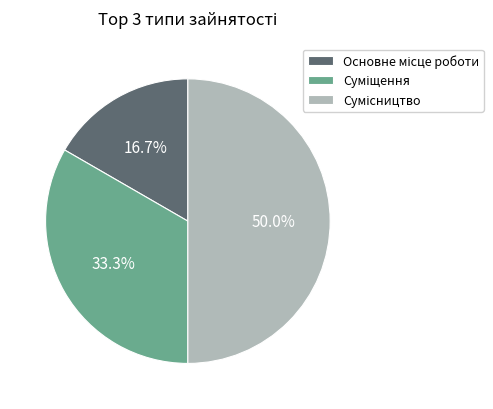

How many slices are in this pie chart?

3